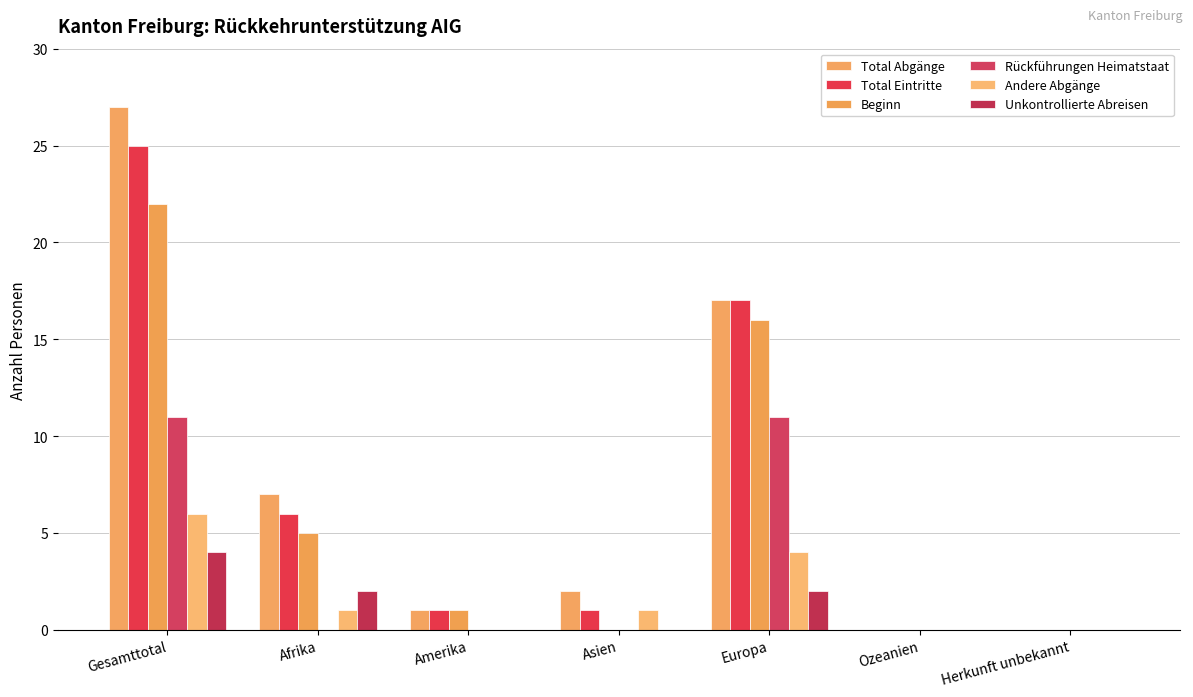

At how many categories does at least one series exceed 13?

2